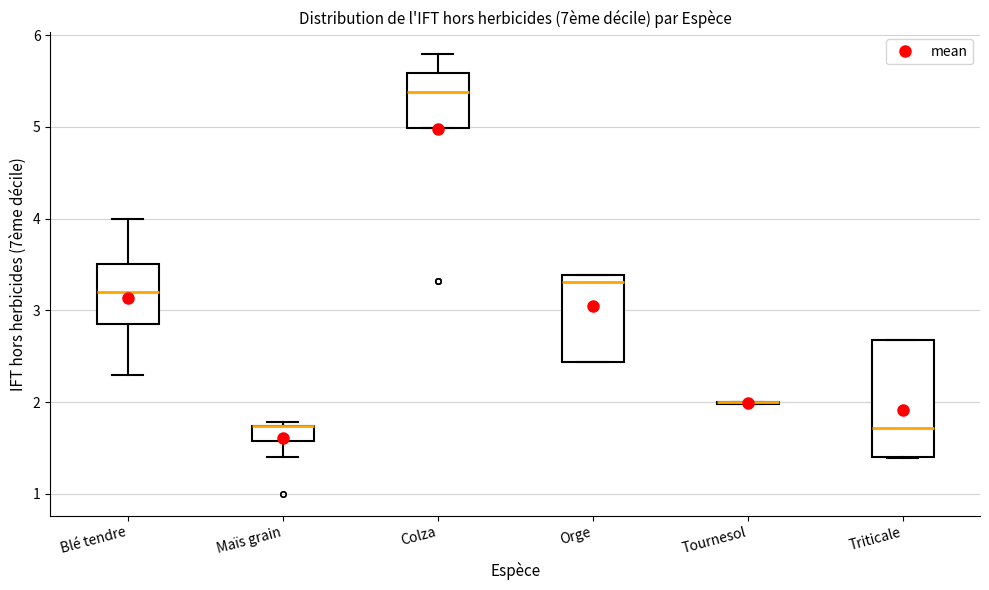

Reading left to right, transcribe this box plot: for each box, give where its median line is, the range the box spans, and where its two whiskers end, as read against the y-axis. The values are not printed on the chart, so give them approximately, as read against the axis.

Blé tendre: median 3.2, box 2.9 to 3.5, whiskers 2.3 to 4.0
Maïs grain: median 1.7 (drawn on the box's upper edge), box 1.6 to 1.7, whiskers 1.4 to 1.8
Colza: median 5.4, box 5.0 to 5.6, whiskers 5.0 to 5.8
Orge: median 3.3, box 2.4 to 3.4, whiskers 2.4 to 3.4
Tournesol: box collapsed to a line at 2.0, whiskers 2.0 to 2.0
Triticale: median 1.7, box 1.4 to 2.7, whiskers 1.4 to 2.7